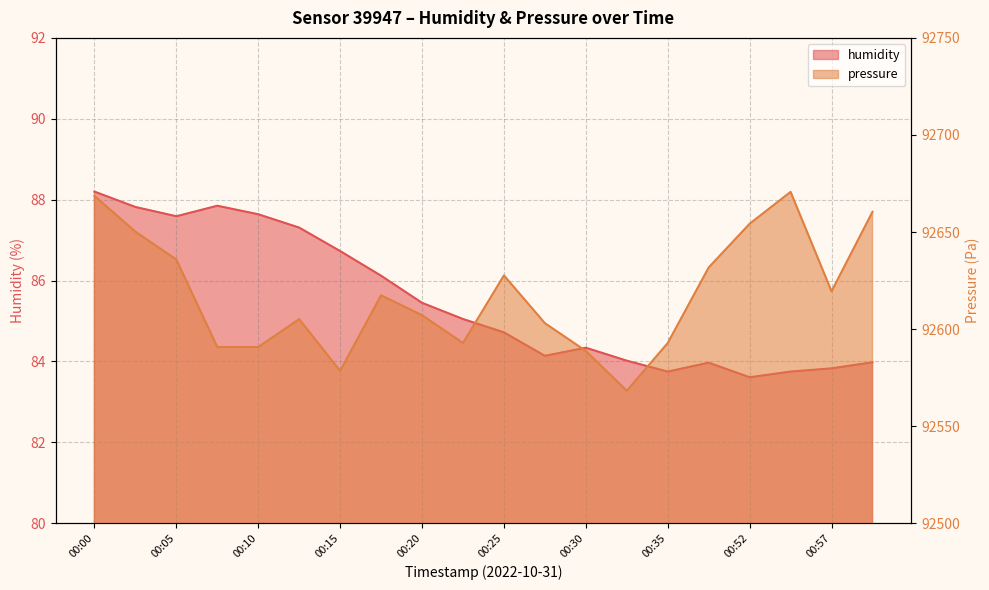

Rank the series by their average value, from lowest to highest.

humidity, pressure